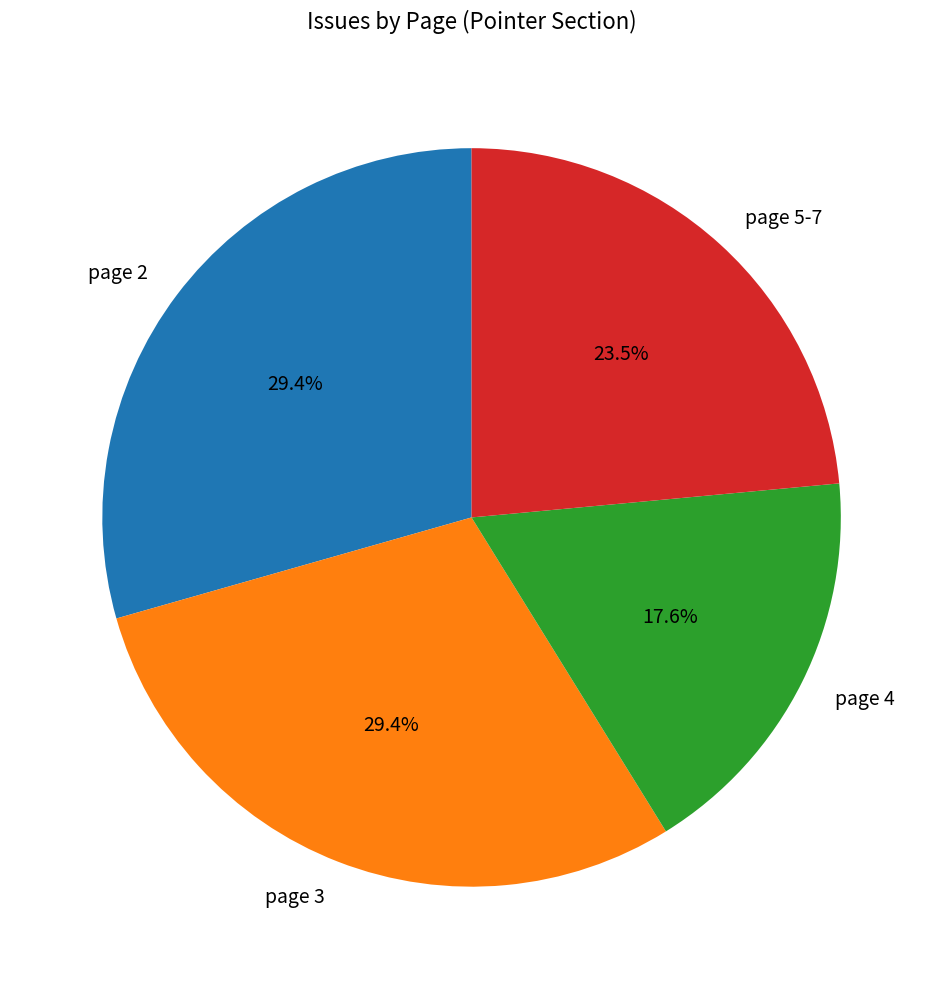

Is there a majority slice in this chart?

No